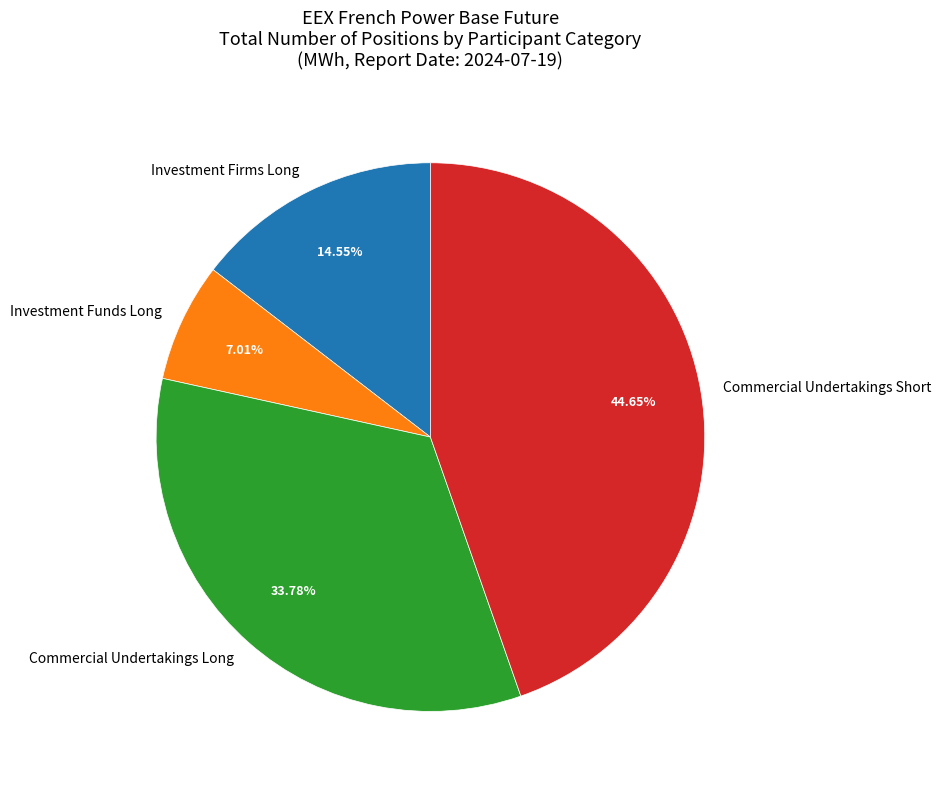

Count the number of slices in the pie.

4